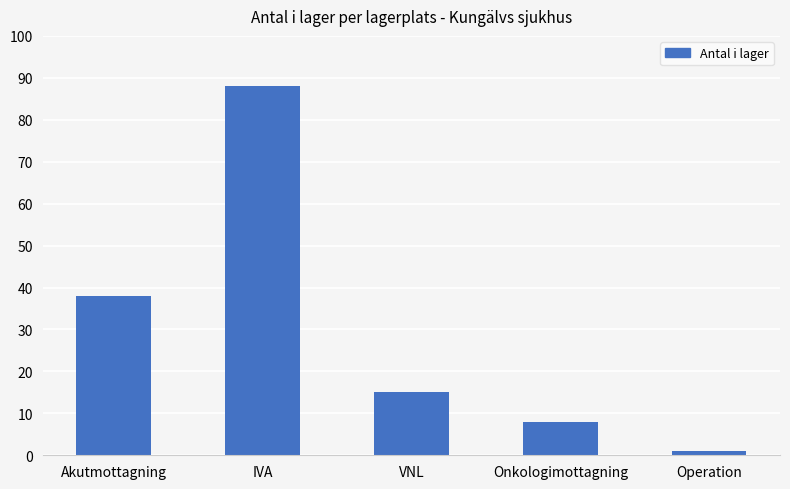

What is the sum of all values?

150